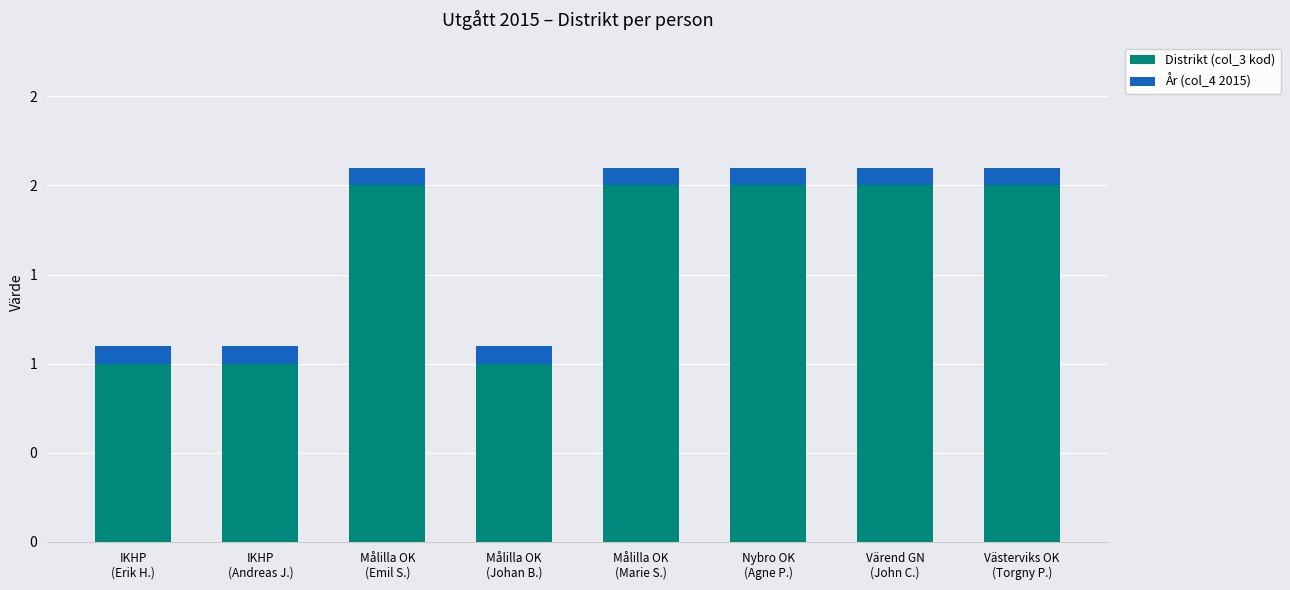

Does the chart contain stacked bars?

Yes